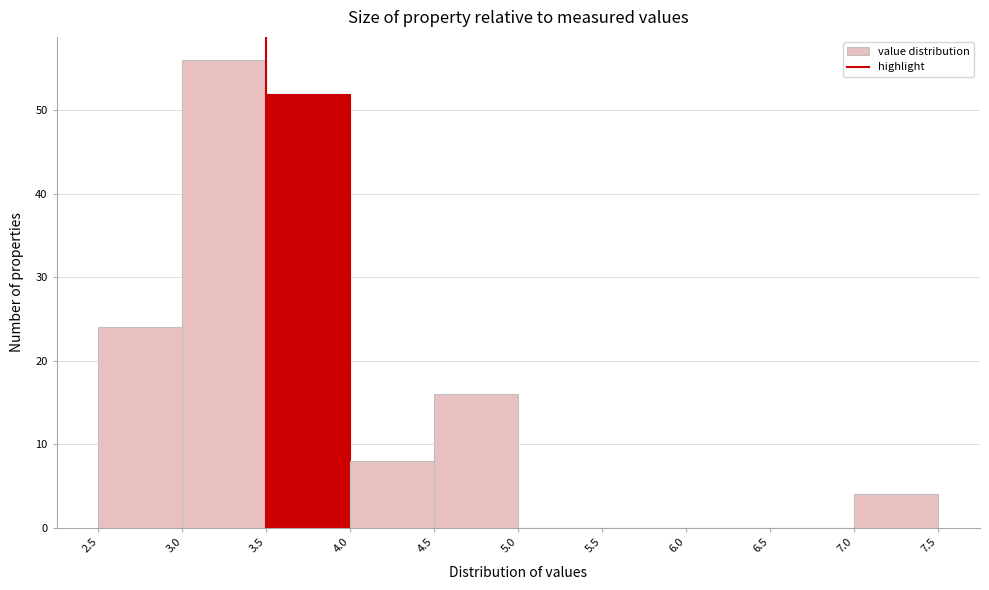

How tall is the bar that spans 7.0 to 7.5 on the x-axis? The values are not printed on the chart, so give them approximately, as read against the axis.

4